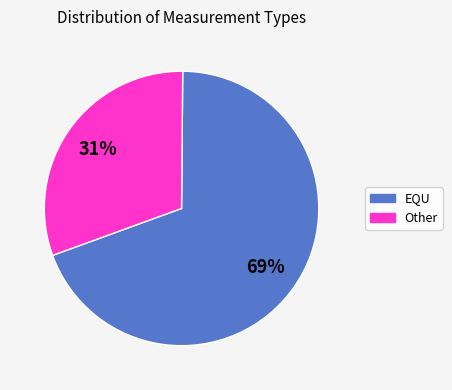

Is there any slice that represents more than half of the pie?

Yes